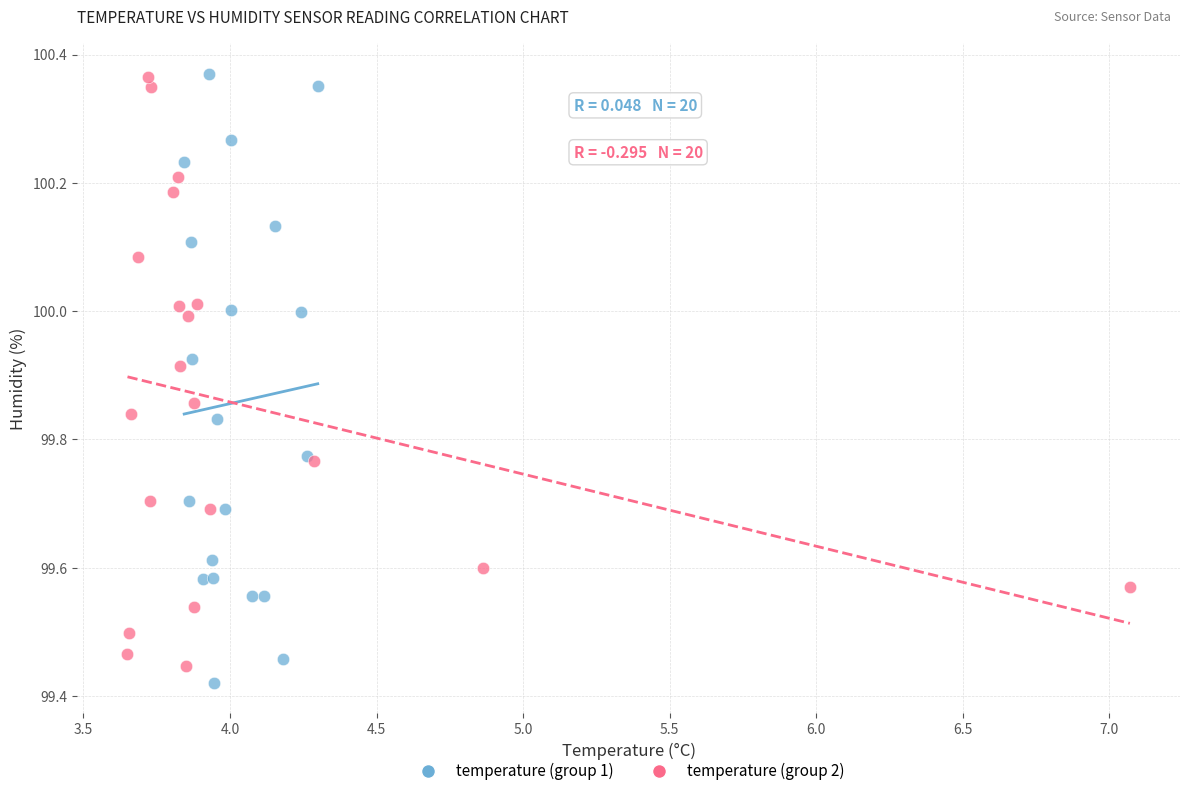

What are all the series names shown in the legend?

temperature (group 1), temperature (group 2)